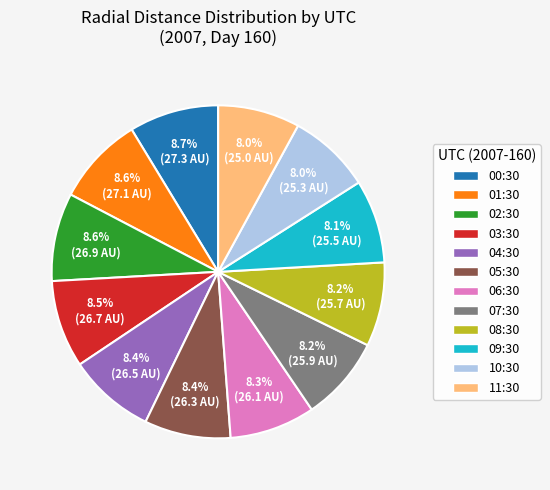

What is the ratio of the value at 10:30 to the value at 07:30?

1.0